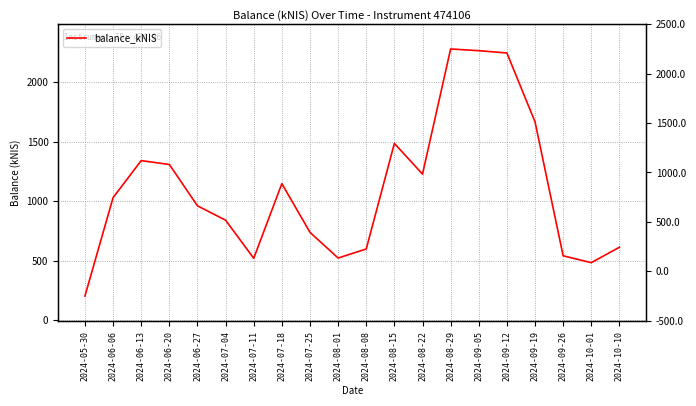

What is the ratio of the value at 2024-09-05 to the value at 2024-07-11?

4.3